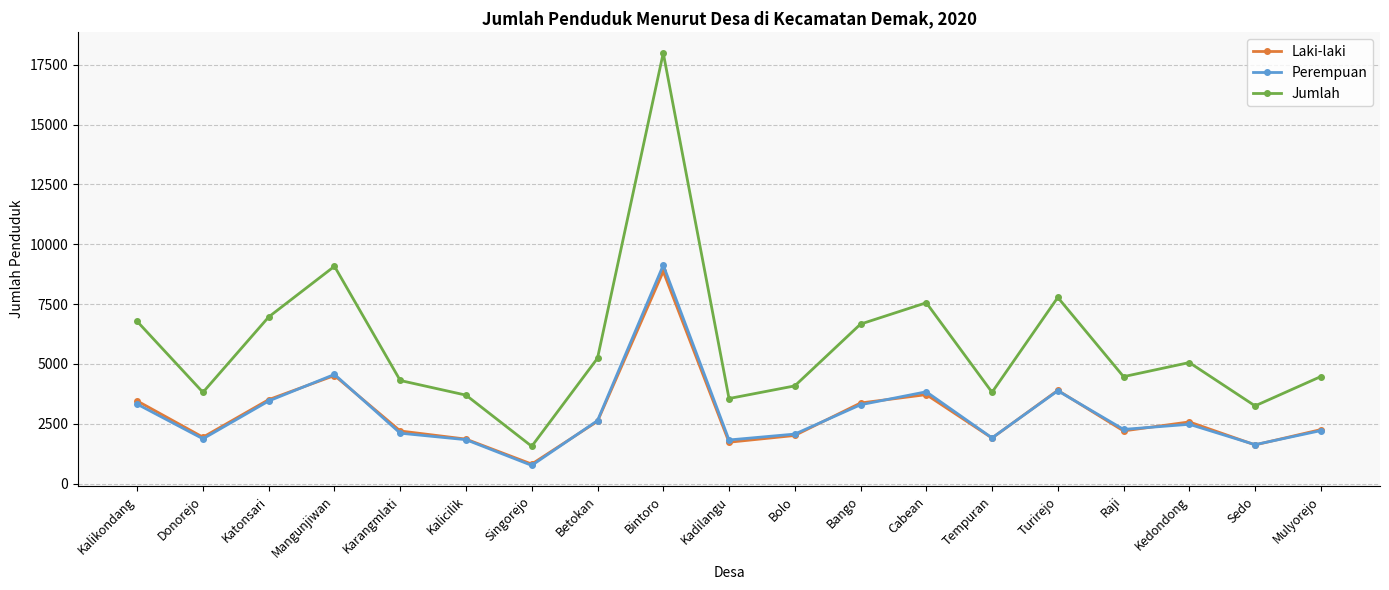

Which series changed the most between Donorejo and Cabean?

Jumlah